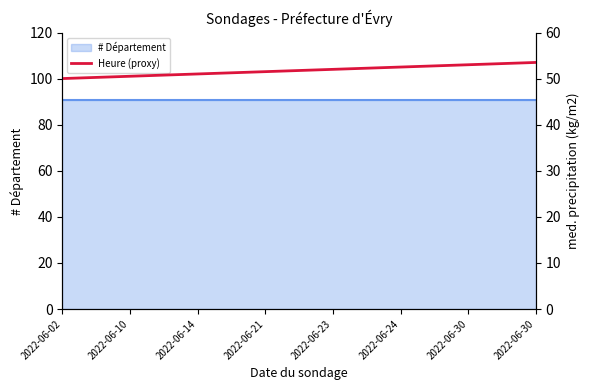

Between 2022-06-21 and 2022-06-24, which is larger?

2022-06-24